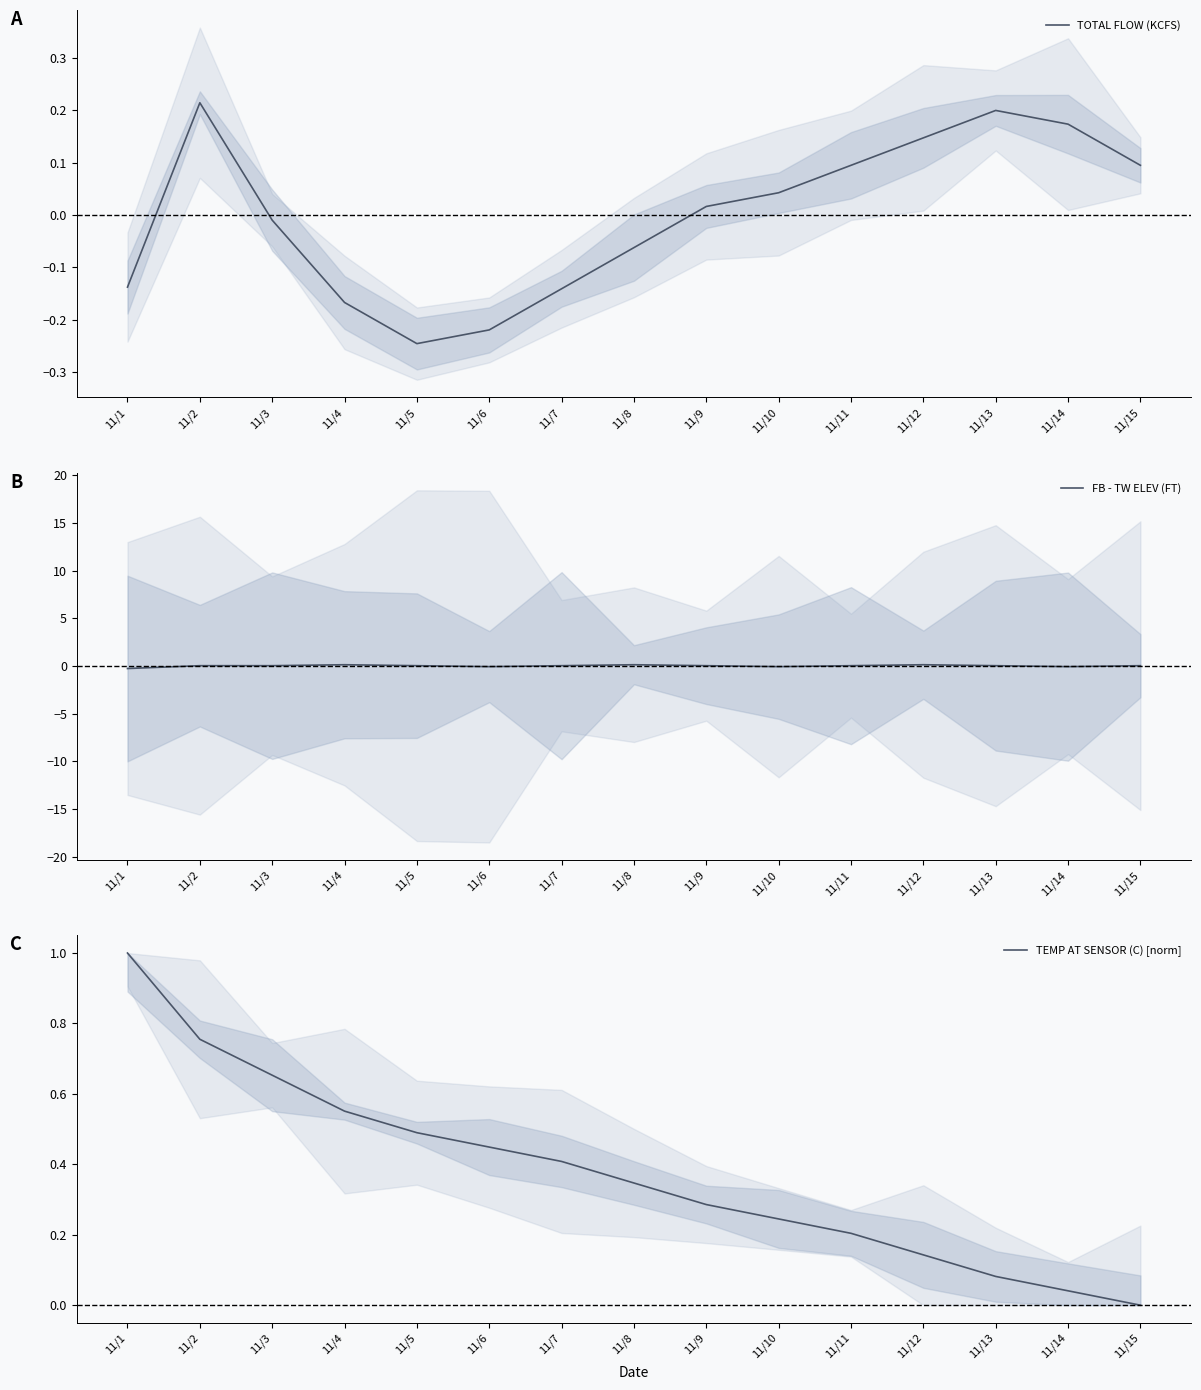

How many lines are shown in the chart?

3